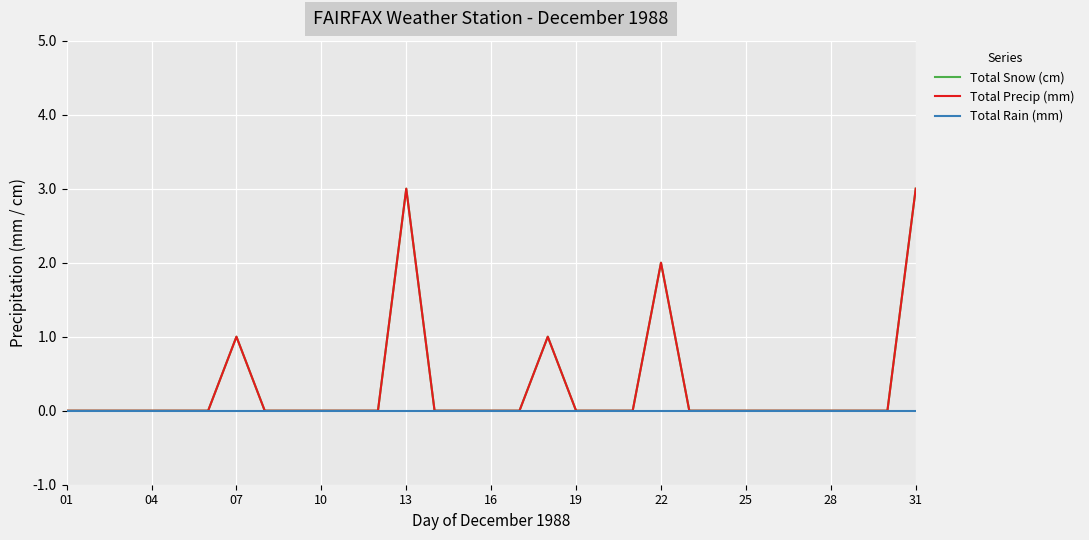

What is the sum of all Total Precip (mm) values?

10